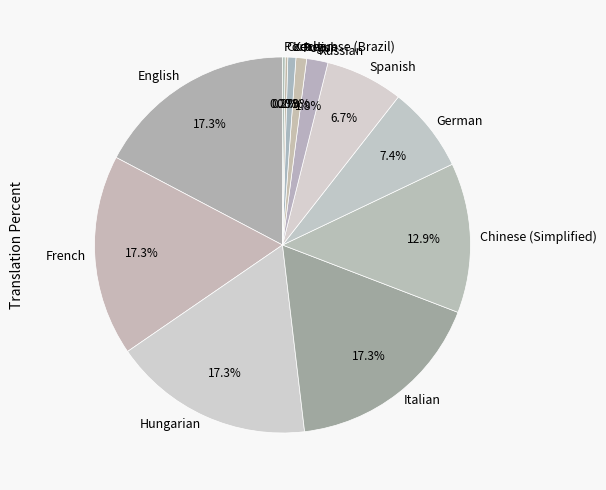

To the nearest percent, what is the difference between the Italian and Polish slice percentages?

16%